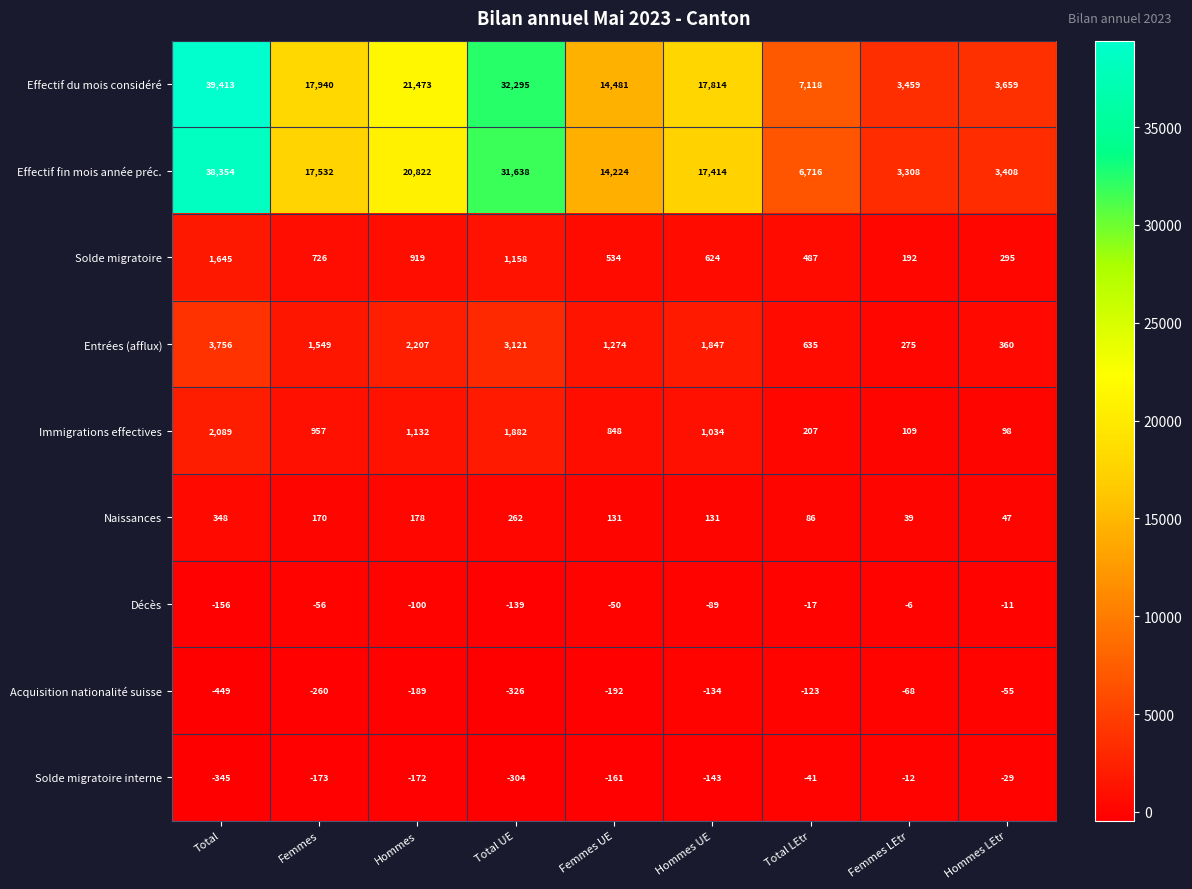

What is the difference between the highest and lowest values at Total UE?

32621